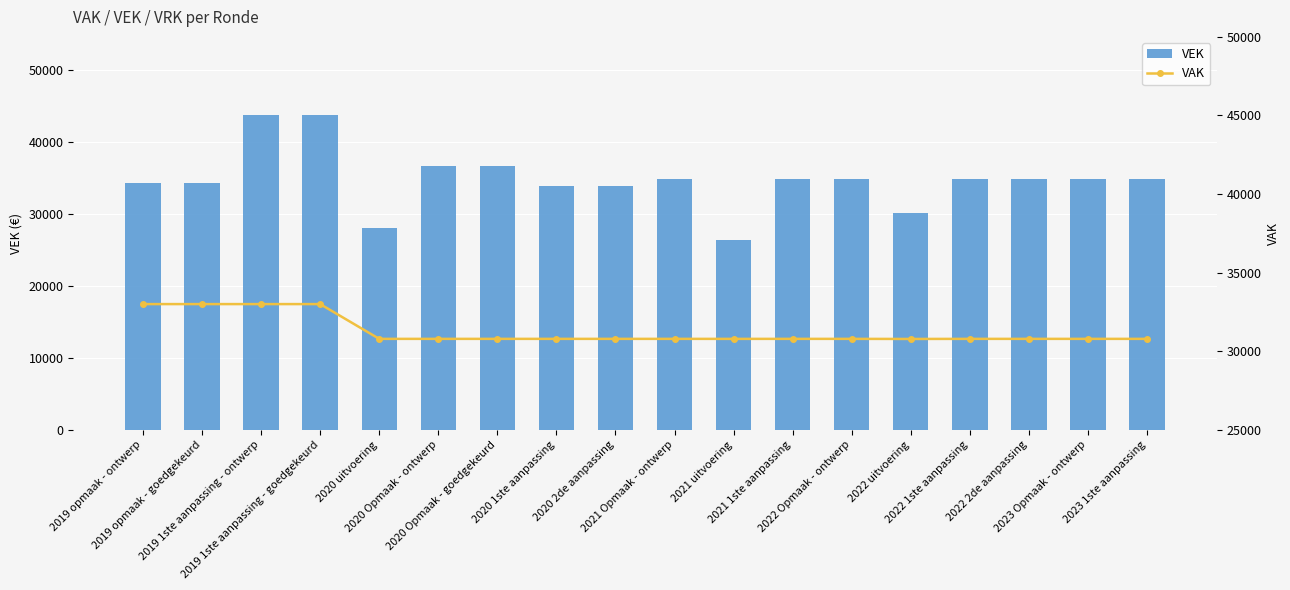

Where does the VEK series first go above 34827?

2019 1ste aanpassing - ontwerp